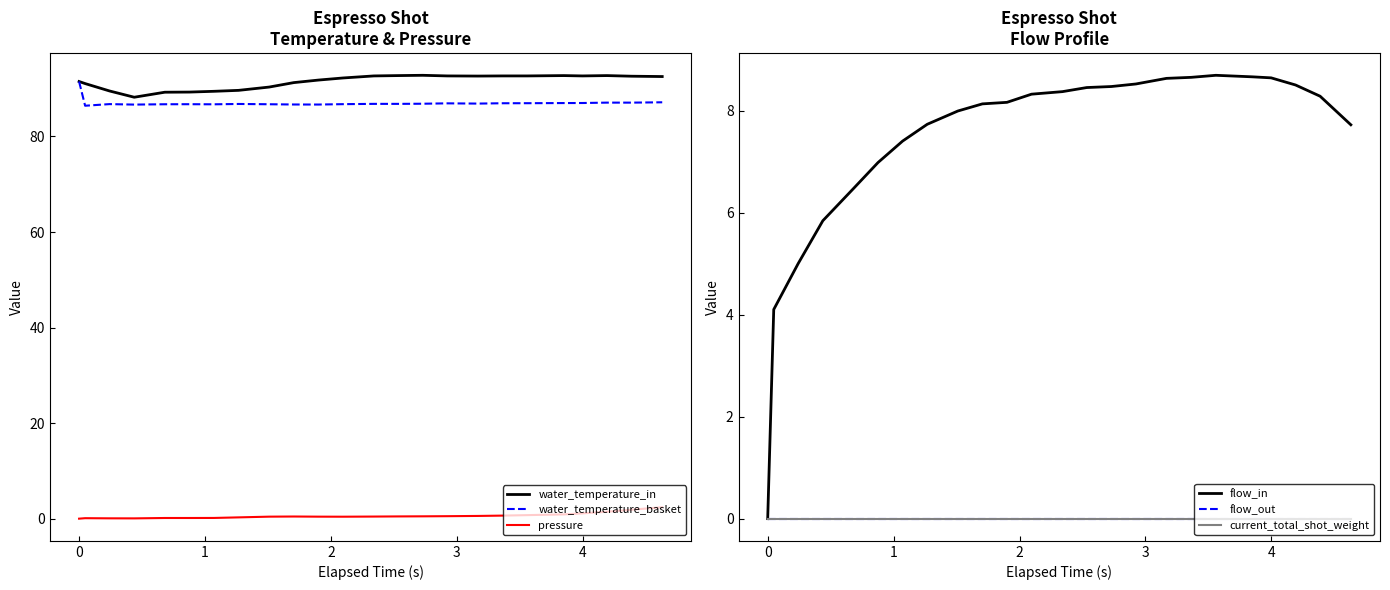

What is the lowest value of the water_temperature_in series?

88.2